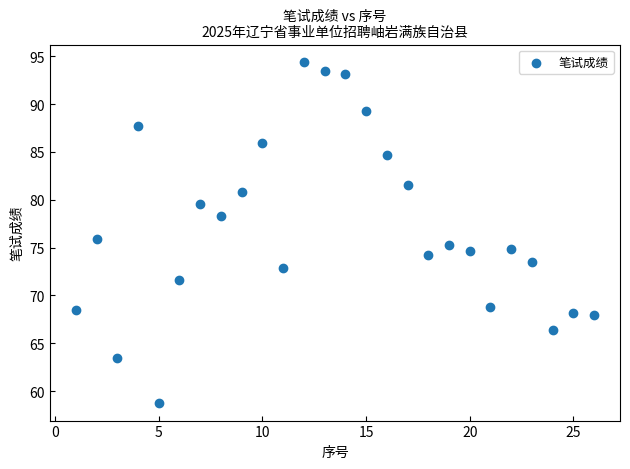

What is the range of X values (max minus min)?

25.0